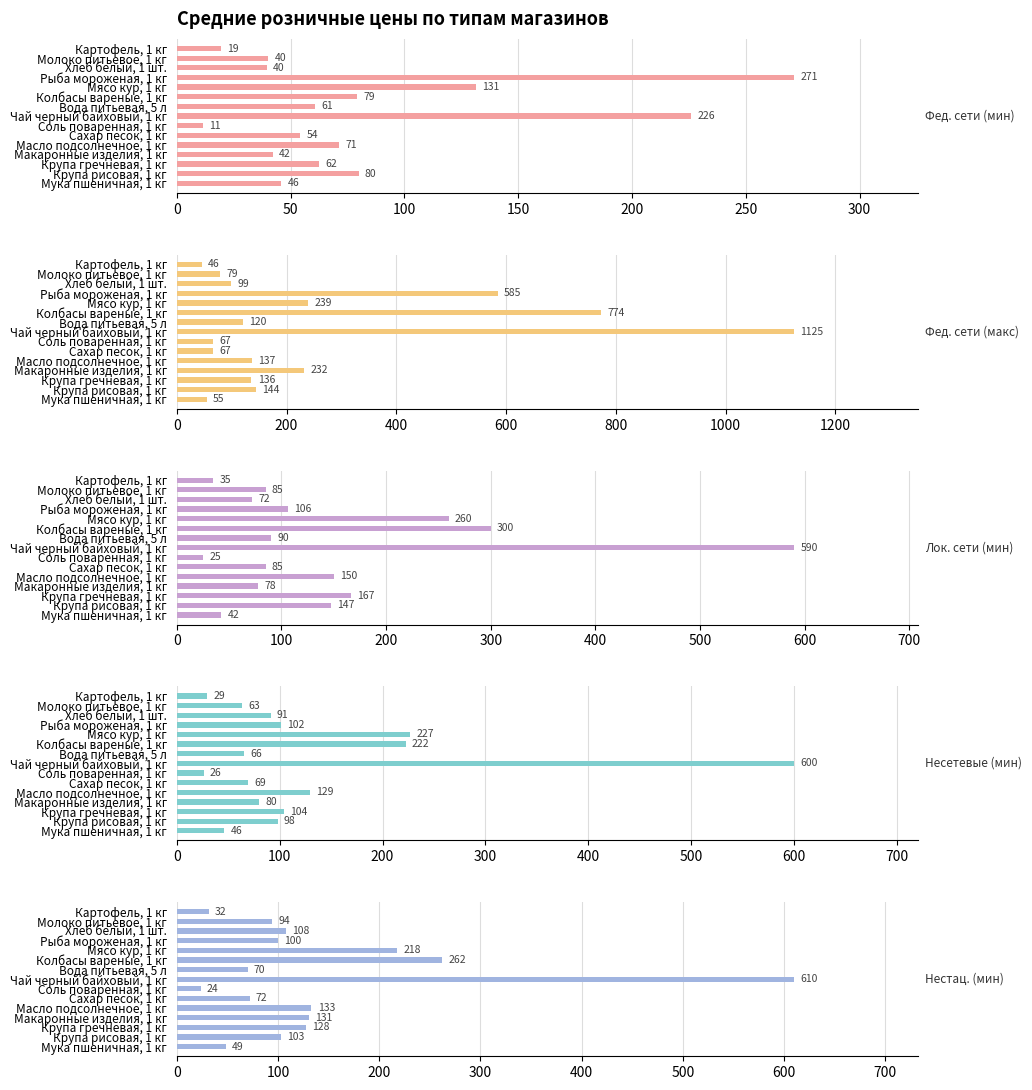

Is it true that Лок. сети (мин) equals 27.2 at Молоко питьевое, 1 кг?

False